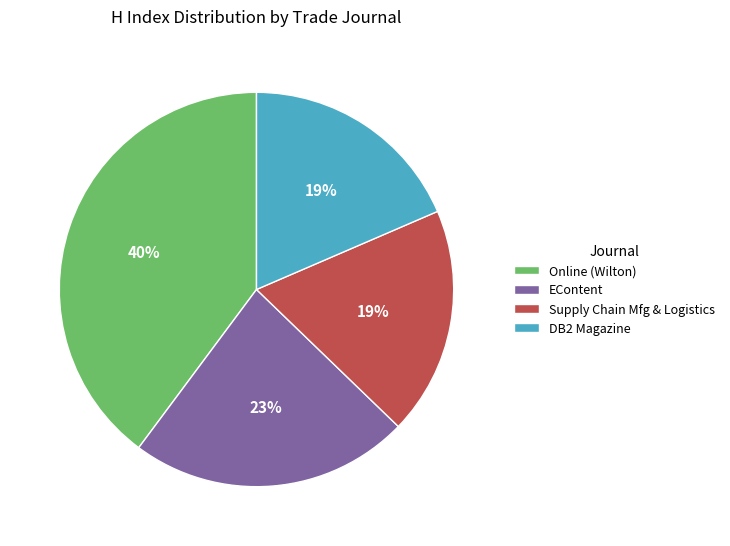

What is the largest slice in the pie chart?

Online (Wilton)